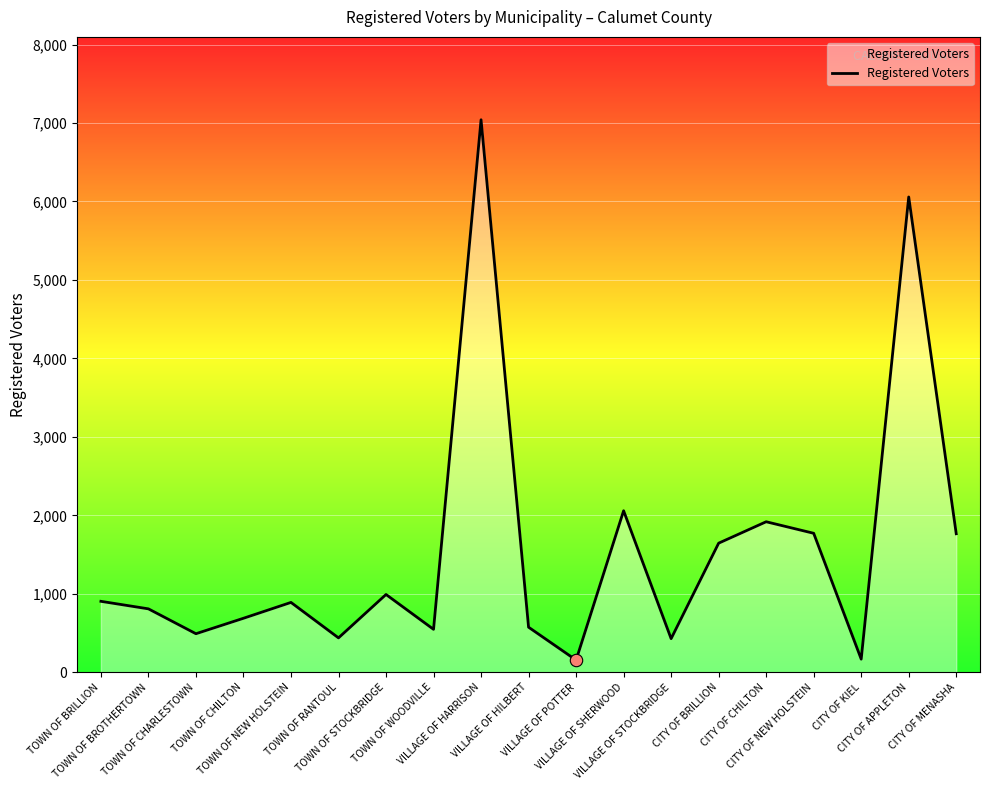

Which has a higher value, TOWN OF WOODVILLE or CITY OF CHILTON?

CITY OF CHILTON